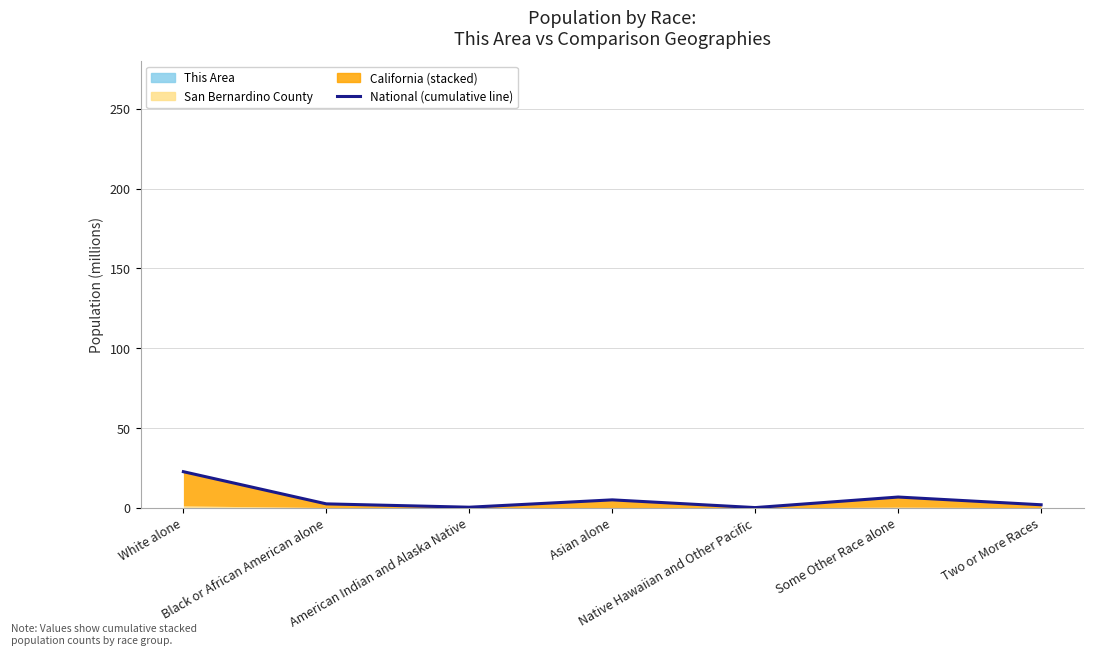

At which label does the data first exceed 2481772?

White alone